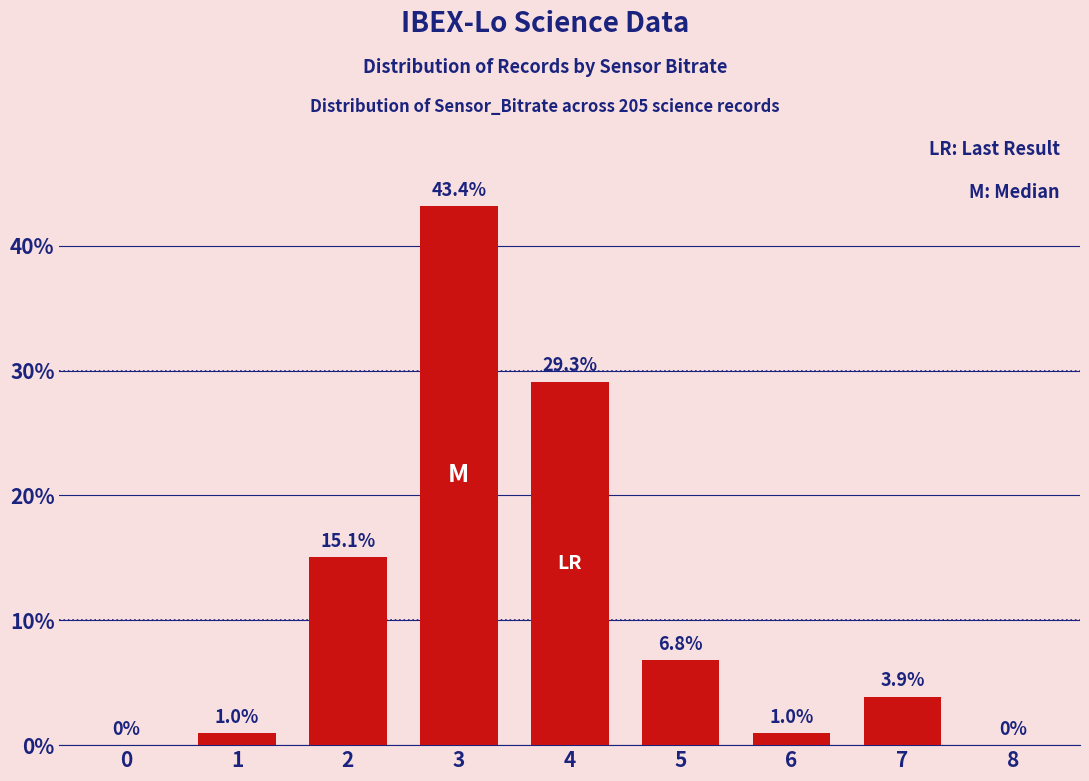

The value at 5 is 6.8. True or false?

True